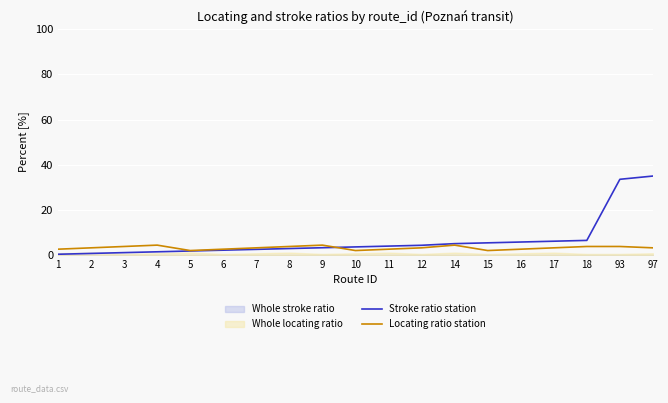

Between 8 and 3, which is larger?

8